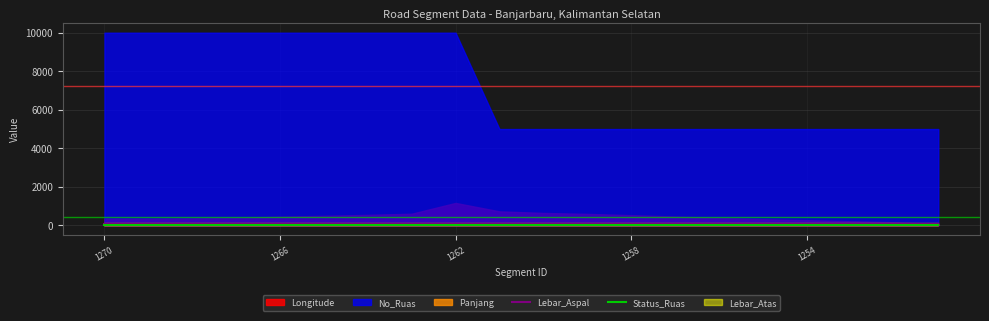

True or false: Lebar_Aspal and Status_Ruas intersect in this chart.

False